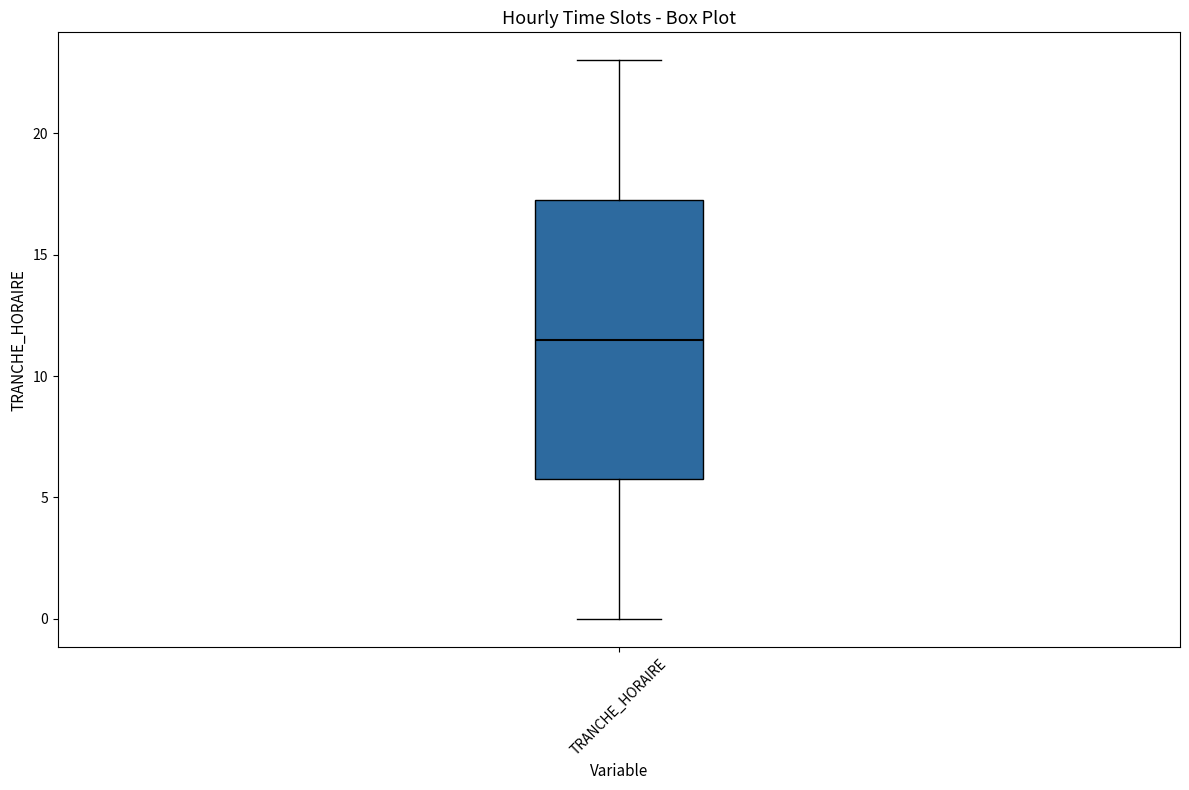

Where is the lower edge of the box for TRANCHE_HORAIRE on the y-axis? The values are not printed on the chart, so give them approximately, as read against the axis.

6.0